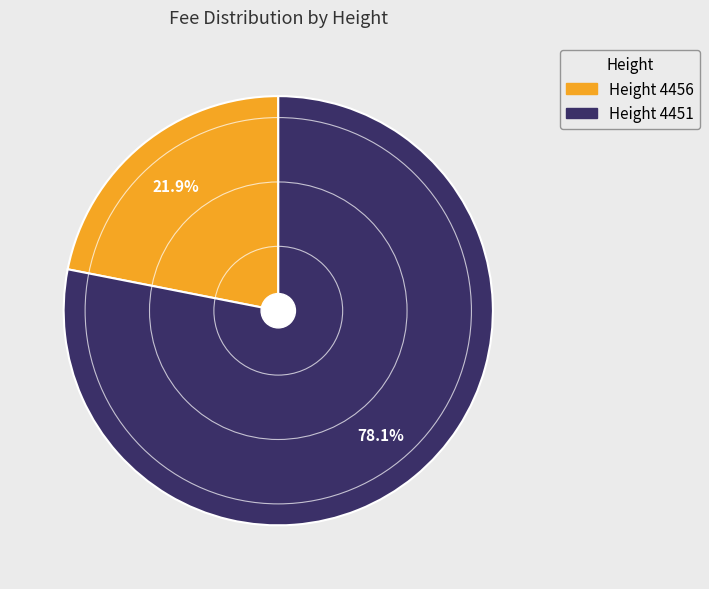

Is there any slice that represents more than half of the pie?

Yes